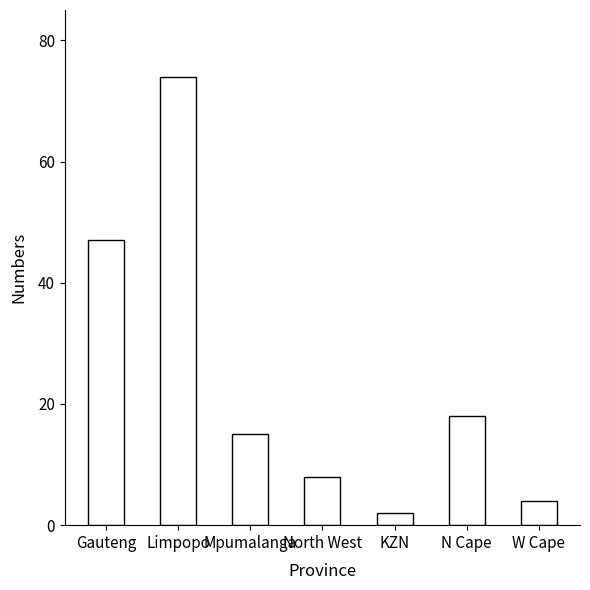

Rank the categories by value from highest to lowest.

Limpopo, Gauteng, N Cape, Mpumalanga, North West, W Cape, KZN